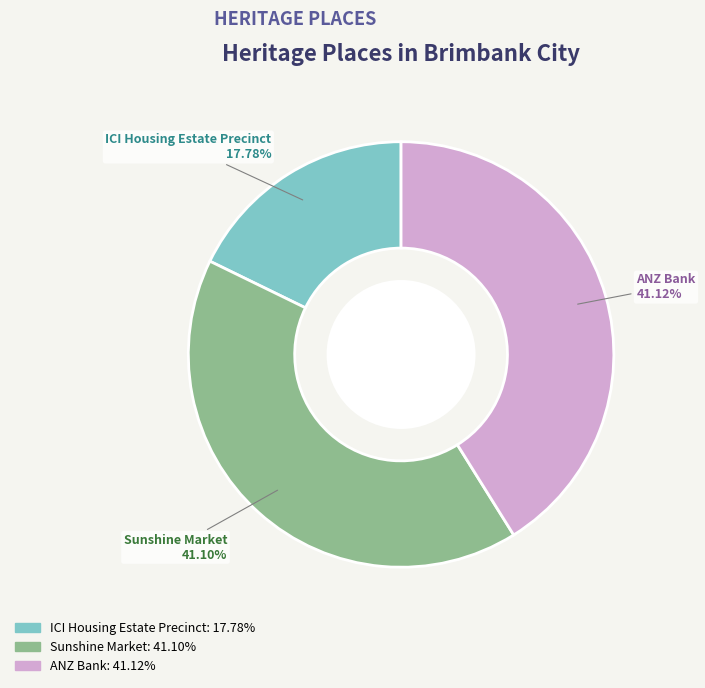

To the nearest percent, what is the difference between the largest and smallest slice percentages?

23%